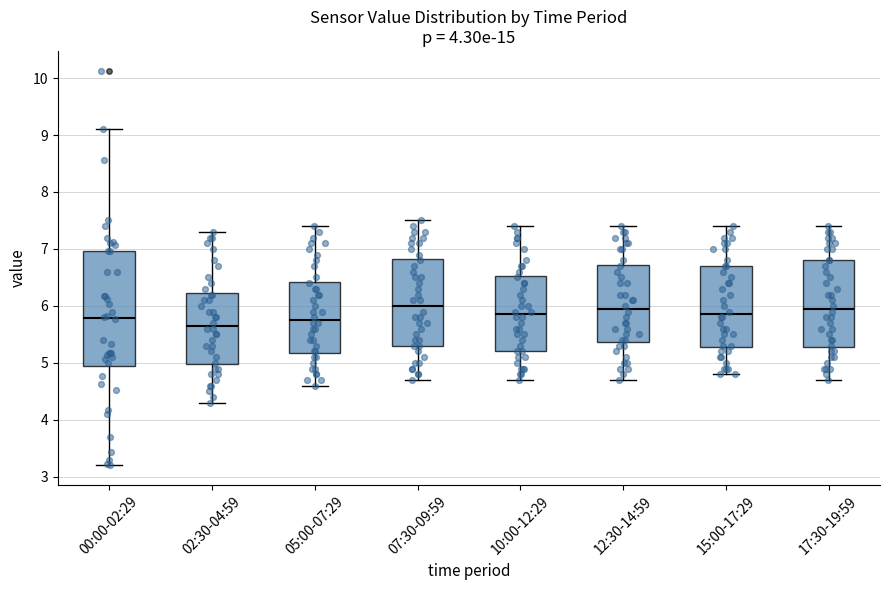

Reading left to right, read every box against the y-axis: the position of its median line, the range the box covers, and the ends of its whiskers. The values are not printed on the chart, so give them approximately, as read against the axis.

00:00-02:29: median 5.8, box 4.9 to 7.0, whiskers 3.2 to 9.1
02:30-04:59: median 5.7, box 5.0 to 6.2, whiskers 4.3 to 7.3
05:00-07:29: median 5.8, box 5.2 to 6.4, whiskers 4.6 to 7.4
07:30-09:59: median 6.0, box 5.3 to 6.8, whiskers 4.7 to 7.5
10:00-12:29: median 5.9, box 5.2 to 6.5, whiskers 4.7 to 7.4
12:30-14:59: median 6.0, box 5.4 to 6.7, whiskers 4.7 to 7.4
15:00-17:29: median 5.9, box 5.3 to 6.7, whiskers 4.8 to 7.4
17:30-19:59: median 6.0, box 5.3 to 6.8, whiskers 4.7 to 7.4